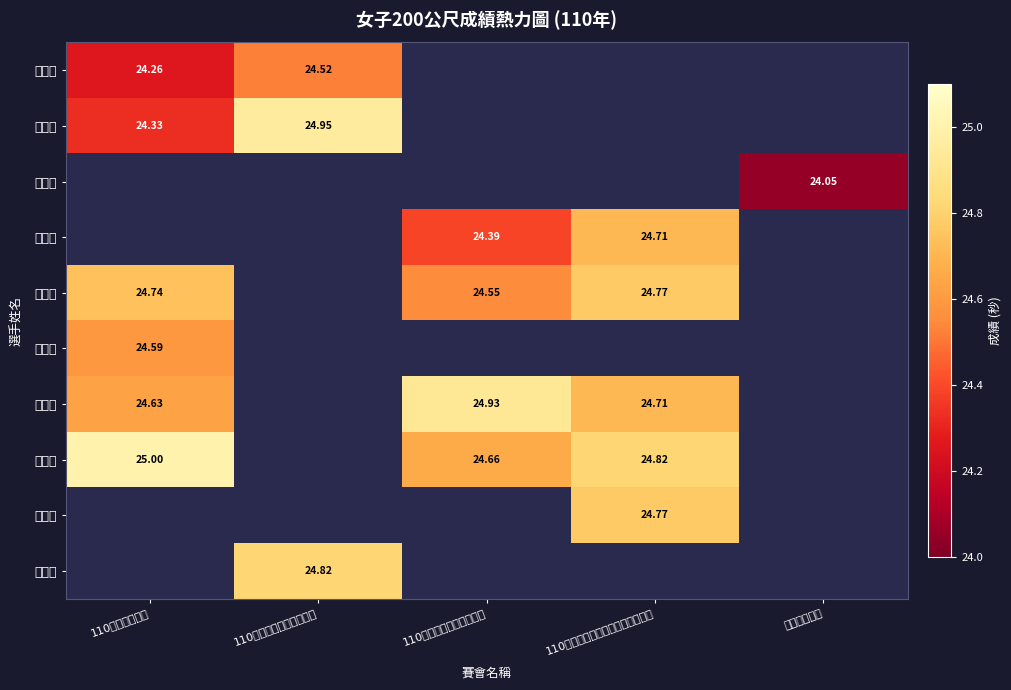

What is the smallest value displayed?

24.1